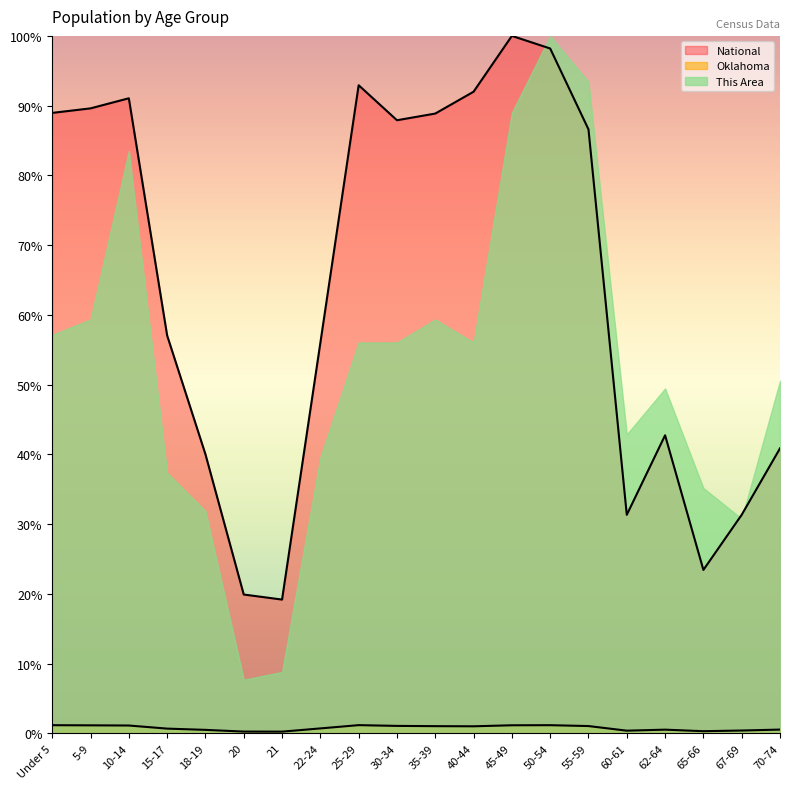

How many lines are shown in the chart?

3